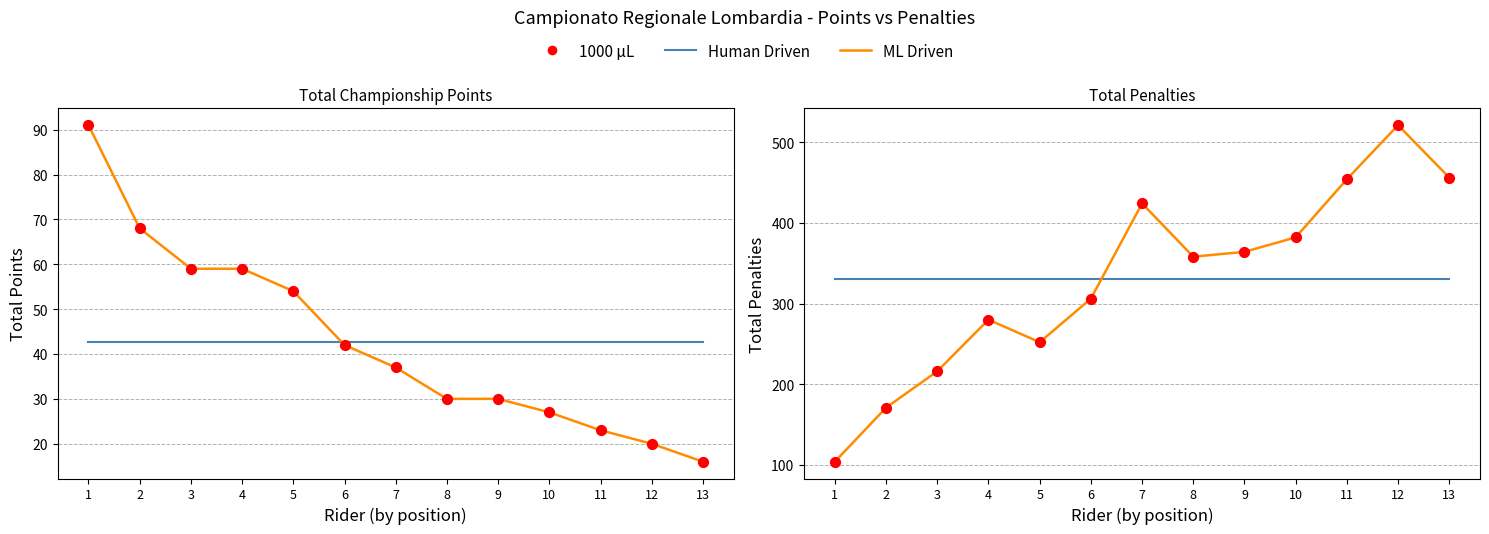

Which series has the widest spread of Y values?

1000 μL